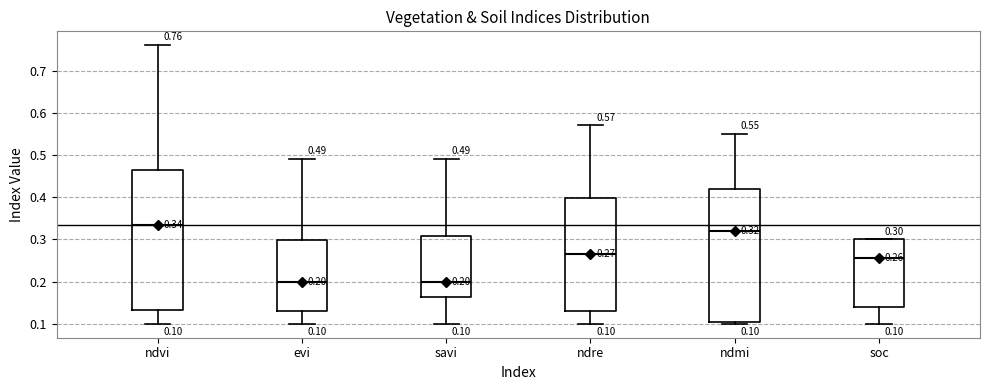

Which box has the highest median line?

ndvi